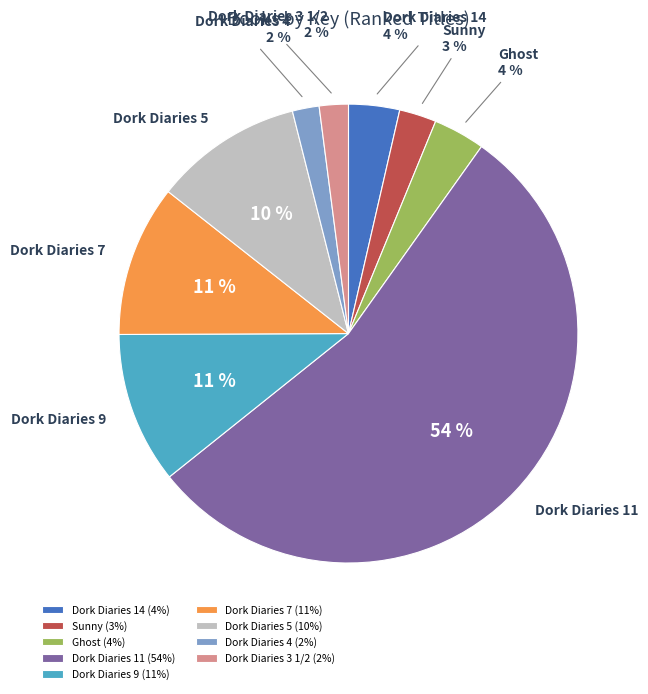

What is the largest slice in the pie chart?

Dork Diaries 11